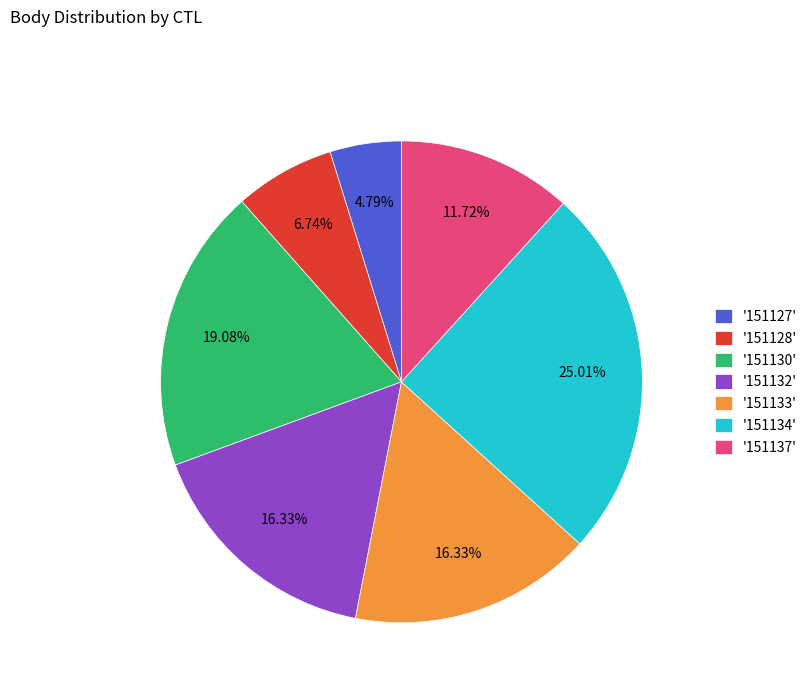

Which has a higher value, '151127' or '151130'?

'151130'